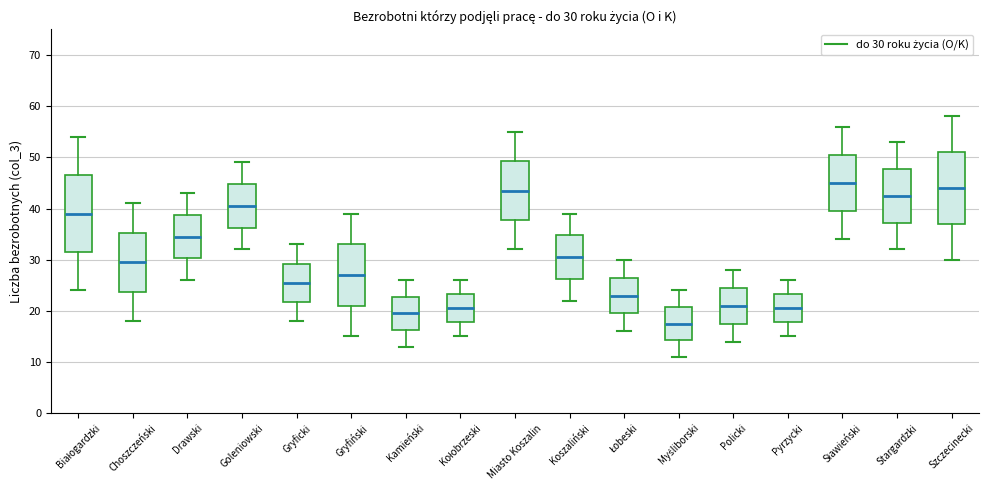

Which box's median line is the lowest?

Myśliborski